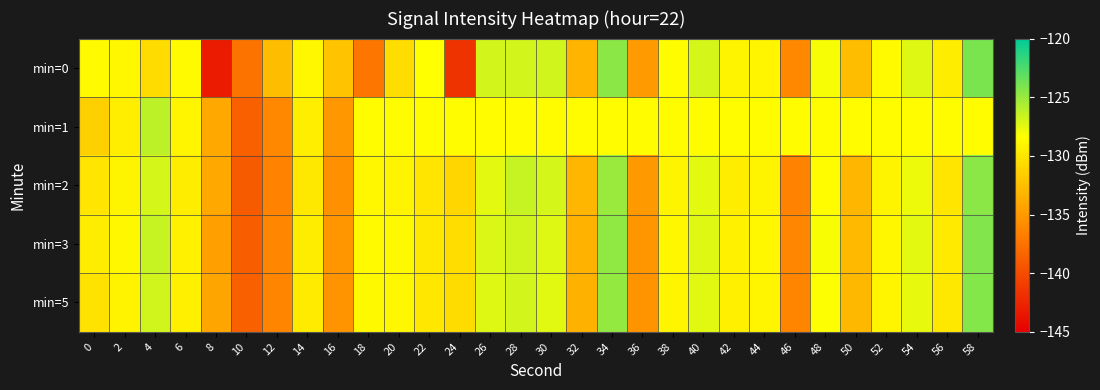

Reading left to right, transcribe all the data shown in this chart.

min=0: 0=-128.7	2=-128.9	4=-130.6	6=-128.6	8=-143.2	10=-137.4	12=-132.6	14=-128.9	16=-132.3	18=-137.2	20=-130.5	22=-128.4	24=-141.6	26=-126.9	28=-126.9	30=-126.8	32=-133.2	34=-124.5	36=-134.9	38=-128.6	40=-127.0	42=-129.0	44=-128.9	46=-136.1	48=-128.1	50=-132.6	52=-128.6	54=-127.3	56=-129.6	58=-124.1
min=1: 0=-131.4	2=-129.4	4=-126.2	6=-128.9	8=-133.9	10=-138.6	12=-136.0	14=-129.4	16=-135.0	18=-128.5	20=-128.5	22=-128.5	24=-128.5	26=-128.5	28=-128.5	30=-128.5	32=-128.5	34=-128.5	36=-128.5	38=-128.5	40=-128.5	42=-128.5	44=-128.5	46=-128.5	48=-128.5	50=-128.5	52=-128.5	54=-128.5	56=-128.5	58=-128.5
min=2: 0=-130.0	2=-129.0	4=-127.0	6=-129.5	8=-134.0	10=-139.0	12=-136.5	14=-129.8	16=-135.5	18=-128.8	20=-129.0	22=-130.0	24=-131.0	26=-127.5	28=-126.5	30=-127.0	32=-133.0	34=-125.0	36=-135.0	38=-129.0	40=-127.5	42=-129.5	44=-129.0	46=-136.5	48=-128.5	50=-133.0	52=-129.0	54=-127.8	56=-130.0	58=-124.5
min=3: 0=-129.5	2=-128.8	4=-126.5	6=-129.2	8=-134.5	10=-138.9	12=-136.2	14=-129.5	16=-135.2	18=-128.6	20=-128.7	22=-129.8	24=-130.5	26=-127.2	28=-126.8	30=-127.3	32=-133.3	34=-124.7	36=-135.2	38=-128.8	40=-127.3	42=-129.2	44=-128.8	46=-136.2	48=-128.2	50=-132.8	52=-128.8	54=-127.5	56=-129.7	58=-124.2
min=5: 0=-130.2	2=-129.1	4=-126.8	6=-129.3	8=-134.2	10=-138.7	12=-136.3	14=-129.6	16=-135.3	18=-128.7	20=-128.8	22=-129.9	24=-130.6	26=-127.3	28=-126.9	30=-127.4	32=-133.4	34=-124.8	36=-135.3	38=-128.9	40=-127.4	42=-129.3	44=-128.9	46=-136.3	48=-128.3	50=-132.9	52=-128.9	54=-127.6	56=-129.8	58=-124.3